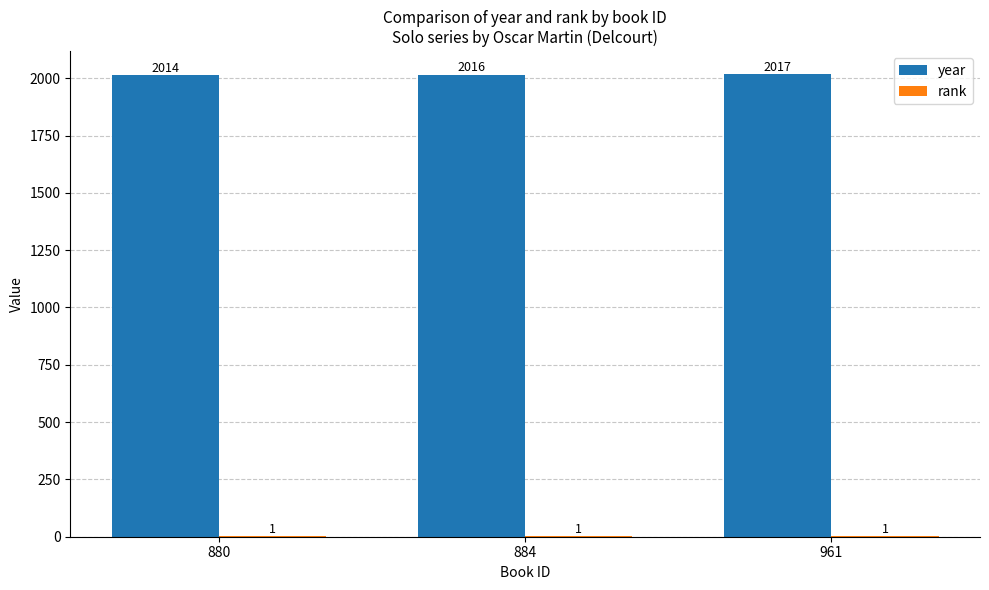

Which series has the largest range (max minus min)?

year